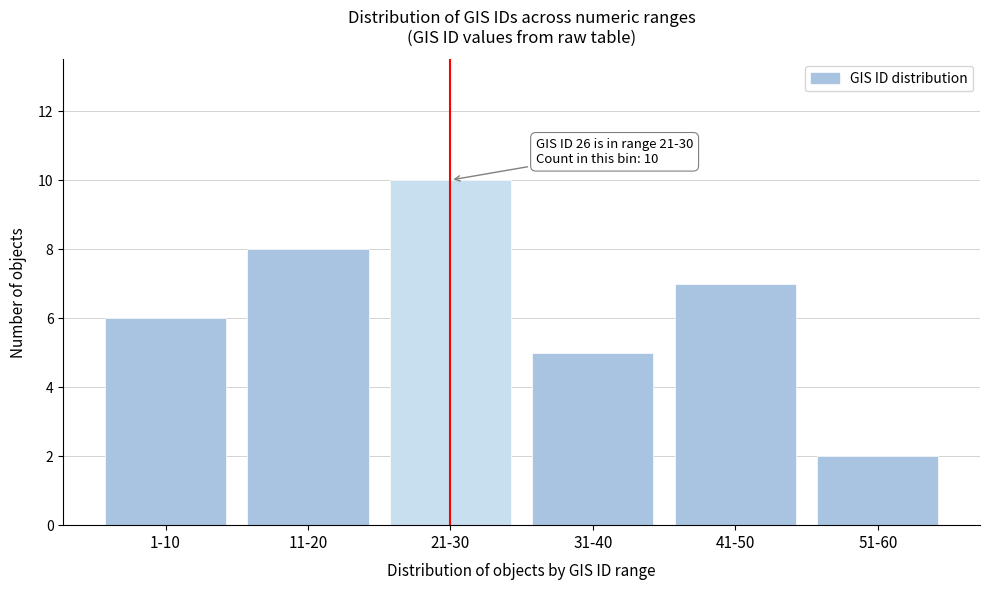

Reading left to right, list all the values displayed in this chart.

6	8	10	5	7	2